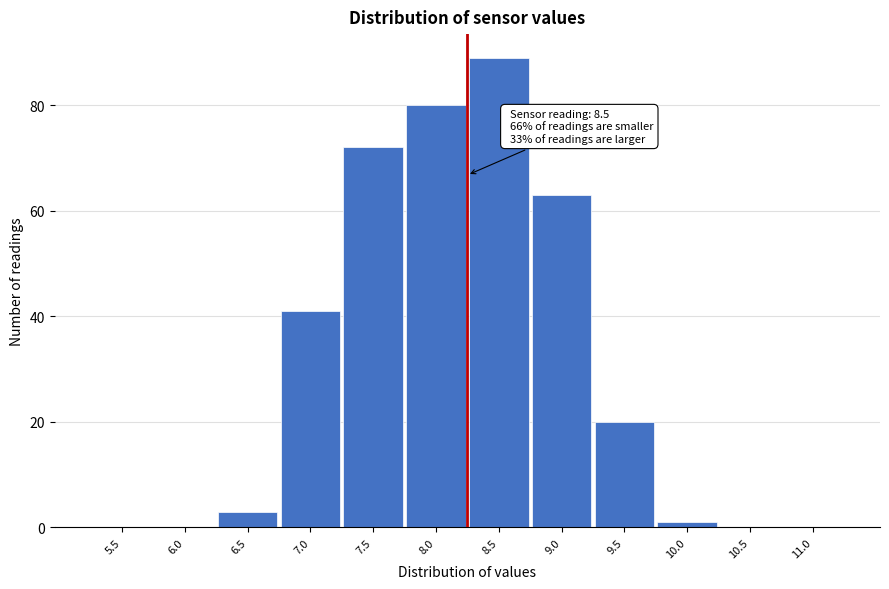

Reading left to right, transcribe all the data shown in this chart.

5.5=0	6.0=0	6.5=3	7.0=41	7.5=72	8.0=80	8.5=89	9.0=63	9.5=20	10.0=1	10.5=0	11.0=0